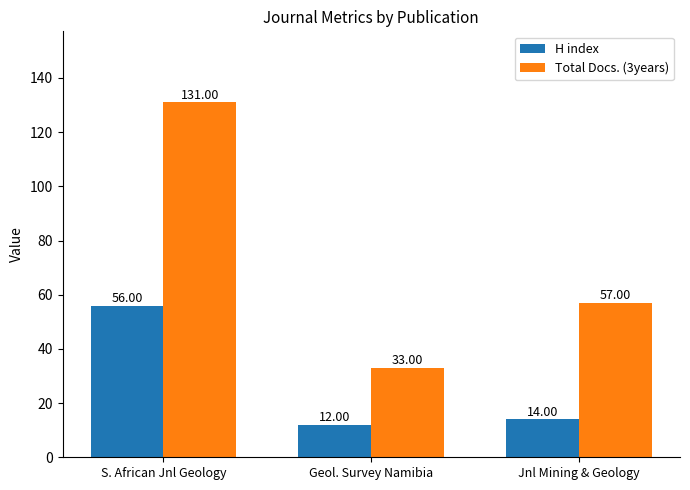

What are all the series names shown in the legend?

H index, Total Docs. (3years)